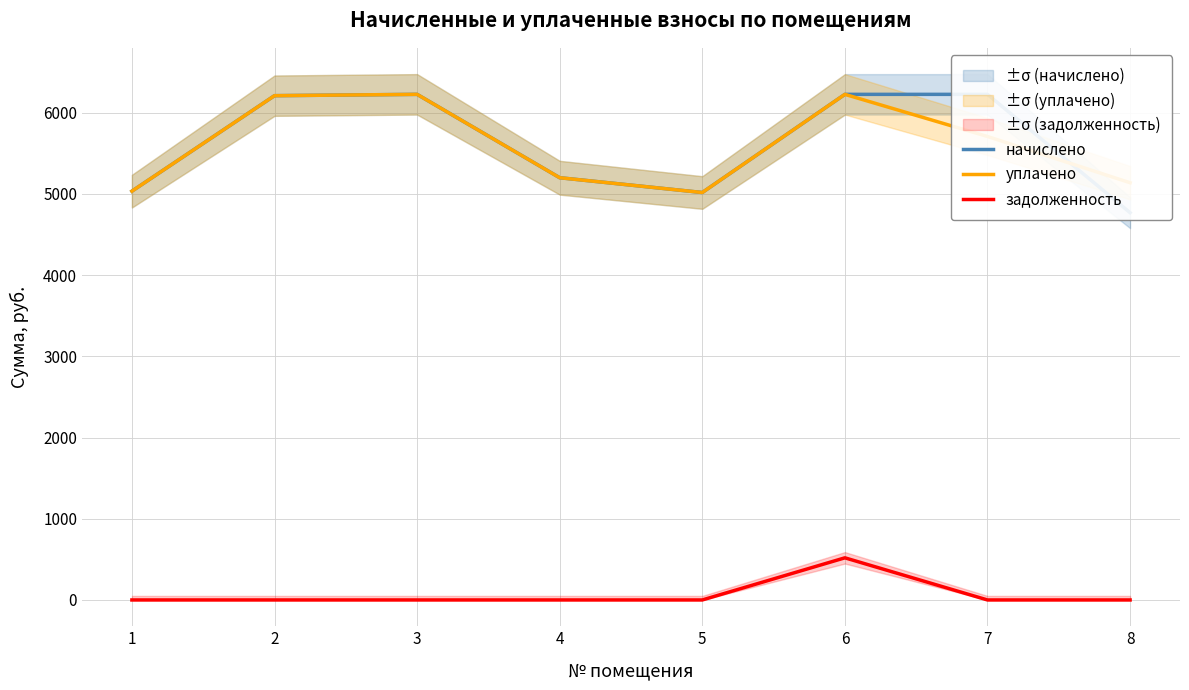

True or false: задолженность and уплачено intersect in this chart.

False